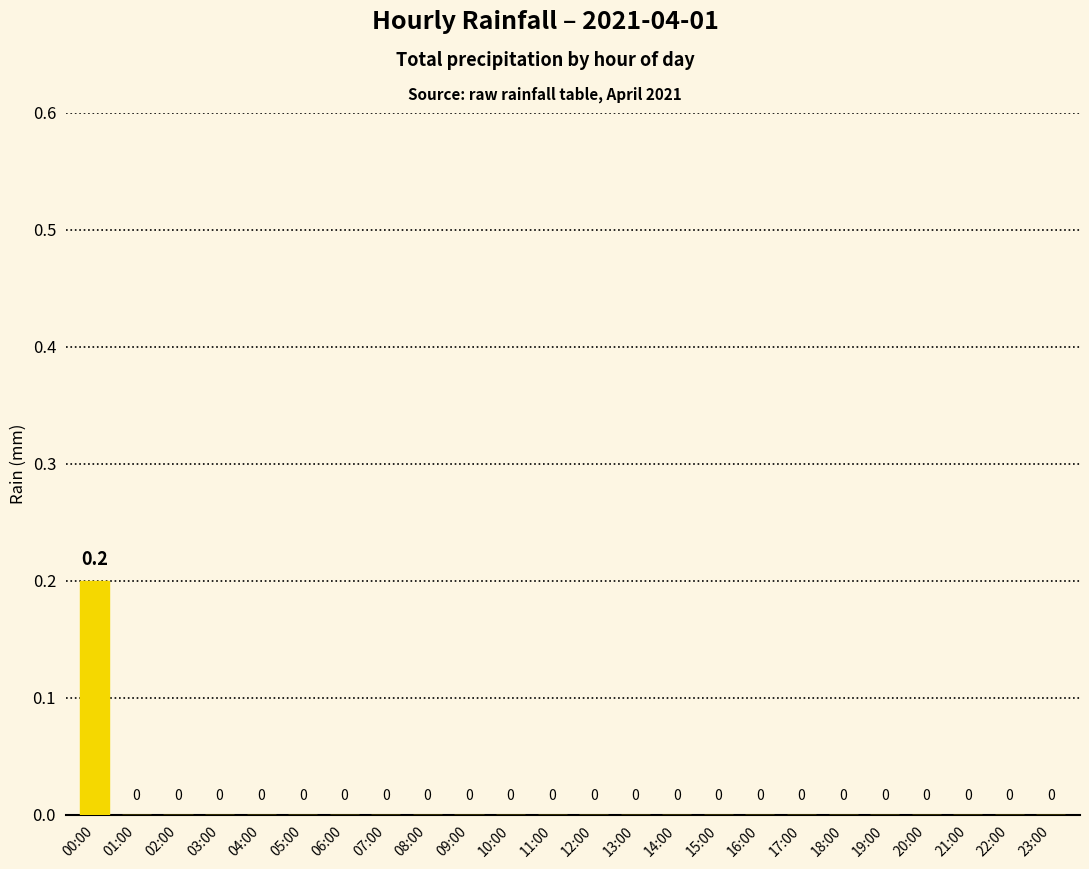

Which label corresponds to the largest value in the chart?

00:00